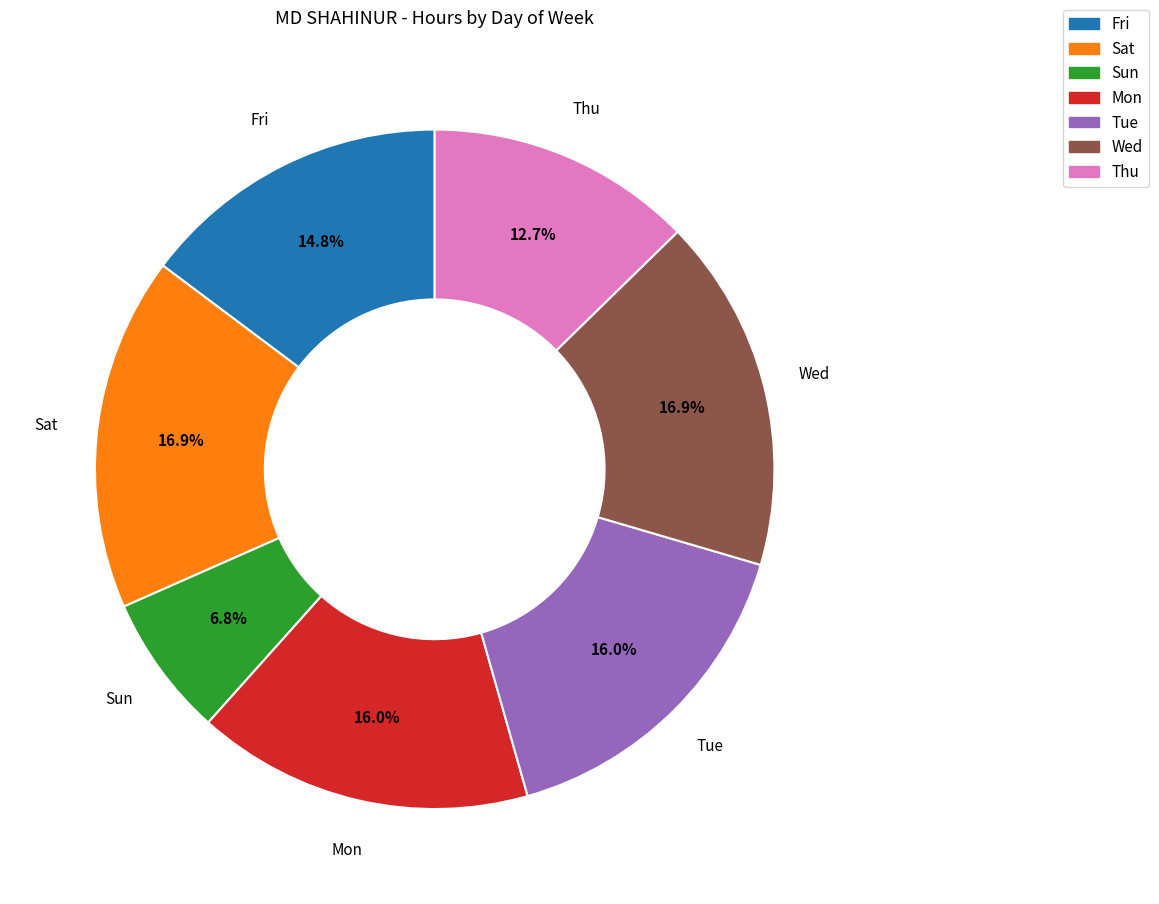

How many segments does this pie chart have?

7